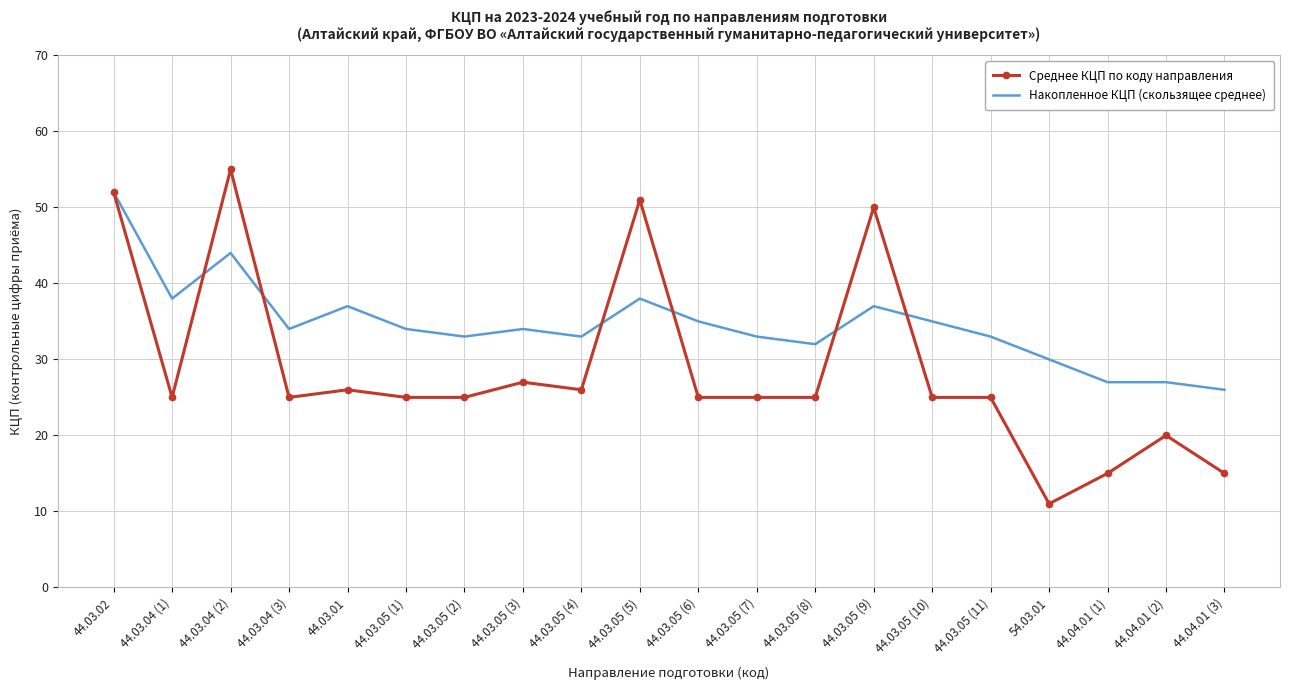

Which series ends up on top after the final intersection of Среднее КЦП по коду направления and Накопленное КЦП (скользящее среднее)?

Накопленное КЦП (скользящее среднее)